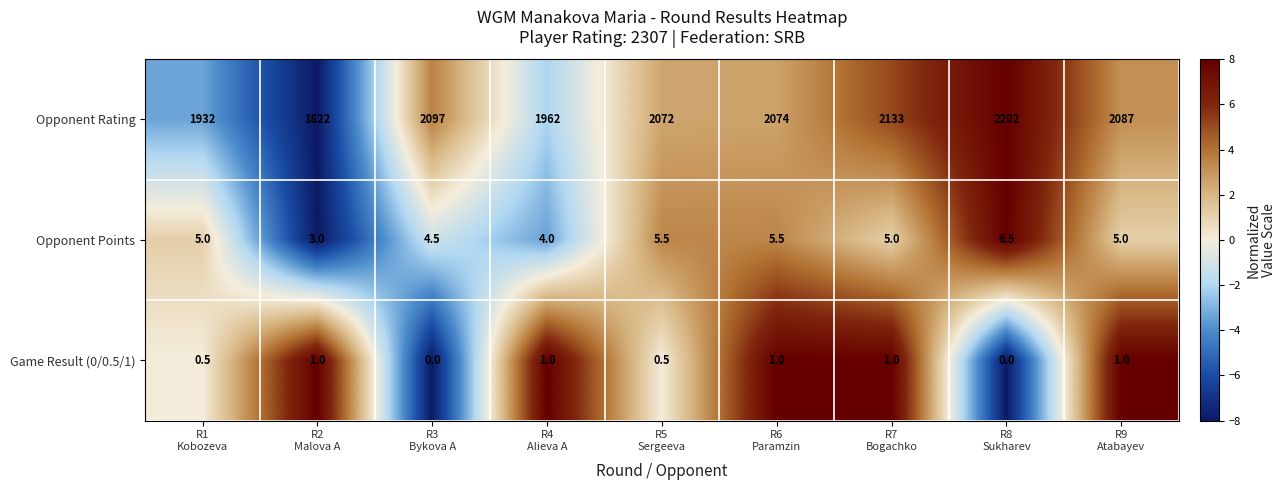

Which series has the largest range (max minus min)?

Opponent Rating